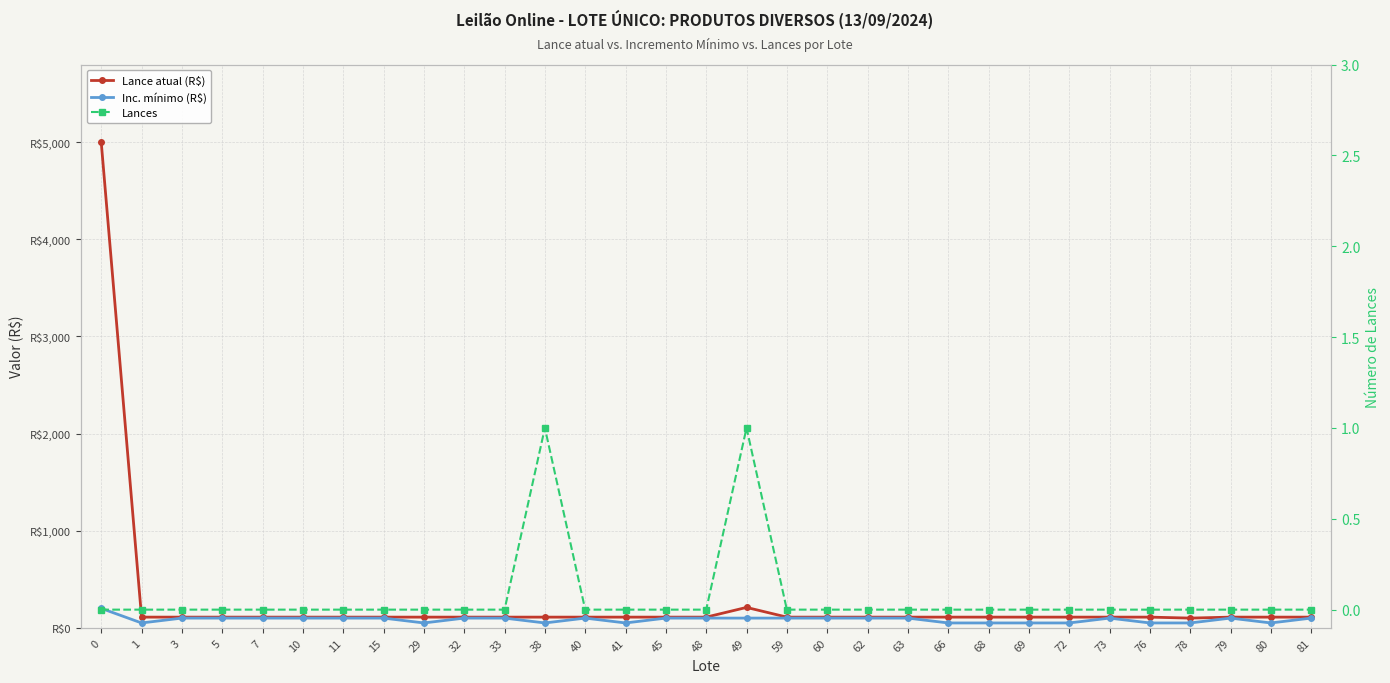

Where is the first local minimum for Inc. mínimo (R$)?

1